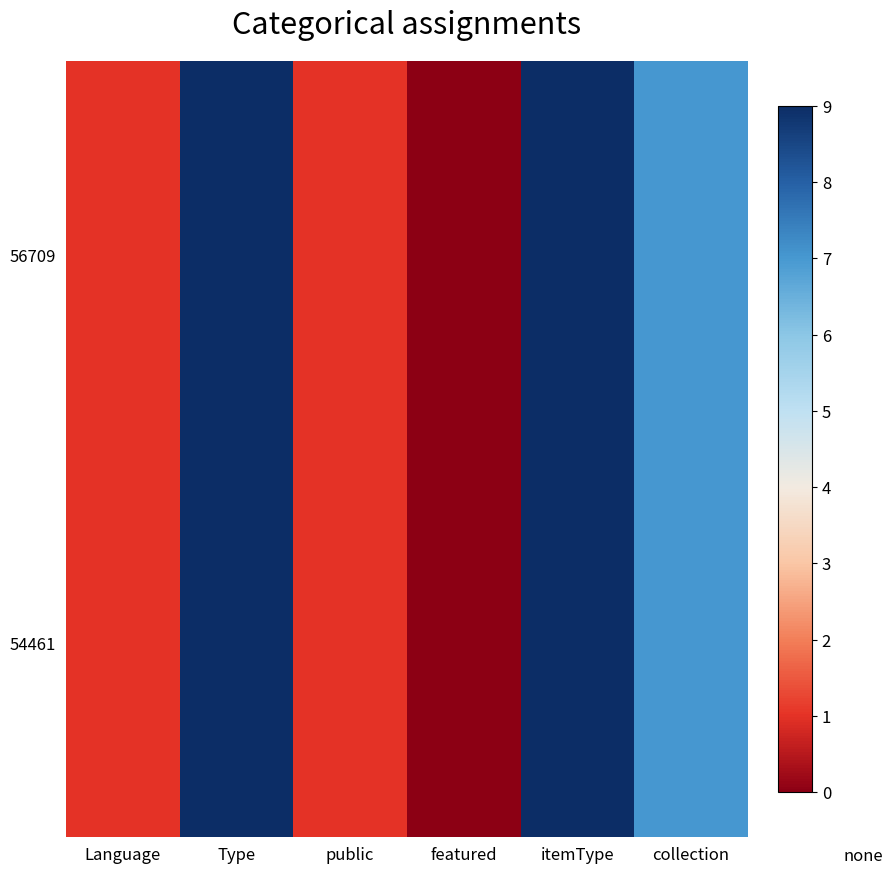

At how many categories does at least one series exceed 6?

3